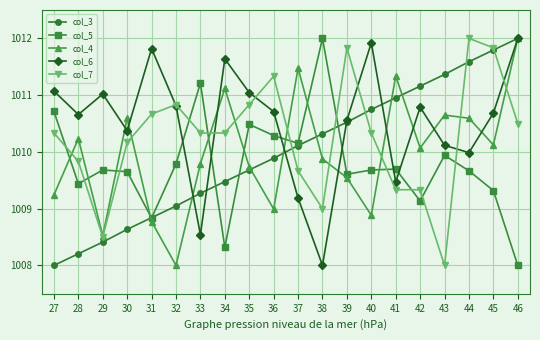

How many series are shown in this chart?

5